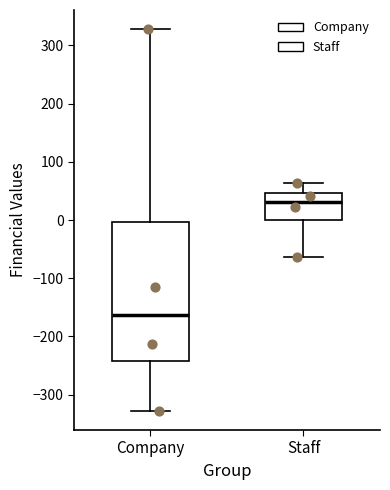

Reading left to right, read every box against the y-axis: the position of its median line, the range the box covers, and the ends of its whiskers. The values are not printed on the chart, so give them approximately, as read against the axis.

Company: median -160, box -240 to 0, whiskers -330 to 330
Staff: median 30, box 0 to 50, whiskers -60 to 60